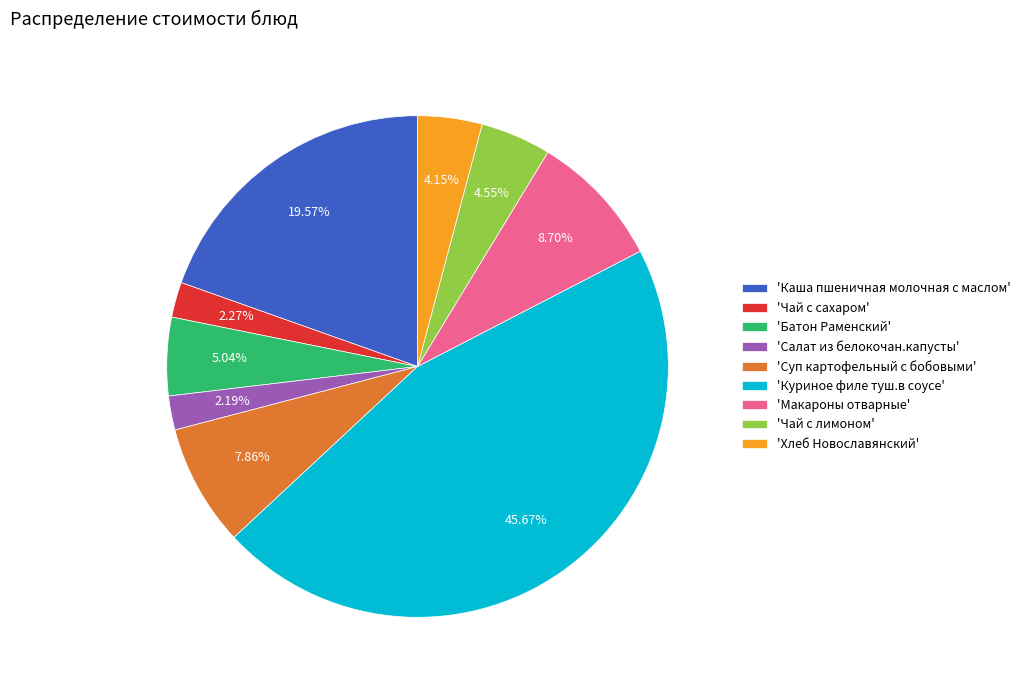

Is there a majority slice in this chart?

No